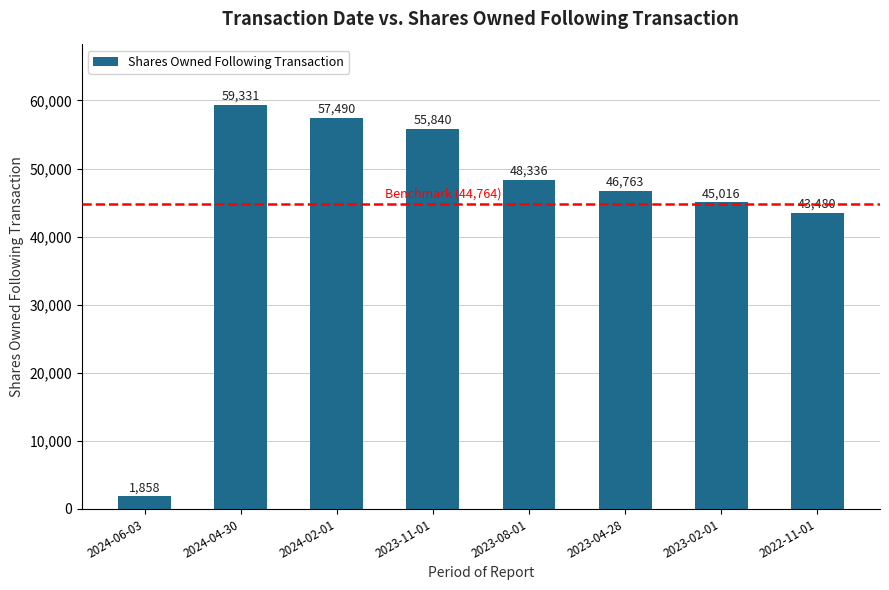

List the labels in order of value, largest first.

2024-04-30, 2024-02-01, 2023-11-01, 2023-08-01, 2023-04-28, 2023-02-01, 2022-11-01, 2024-06-03